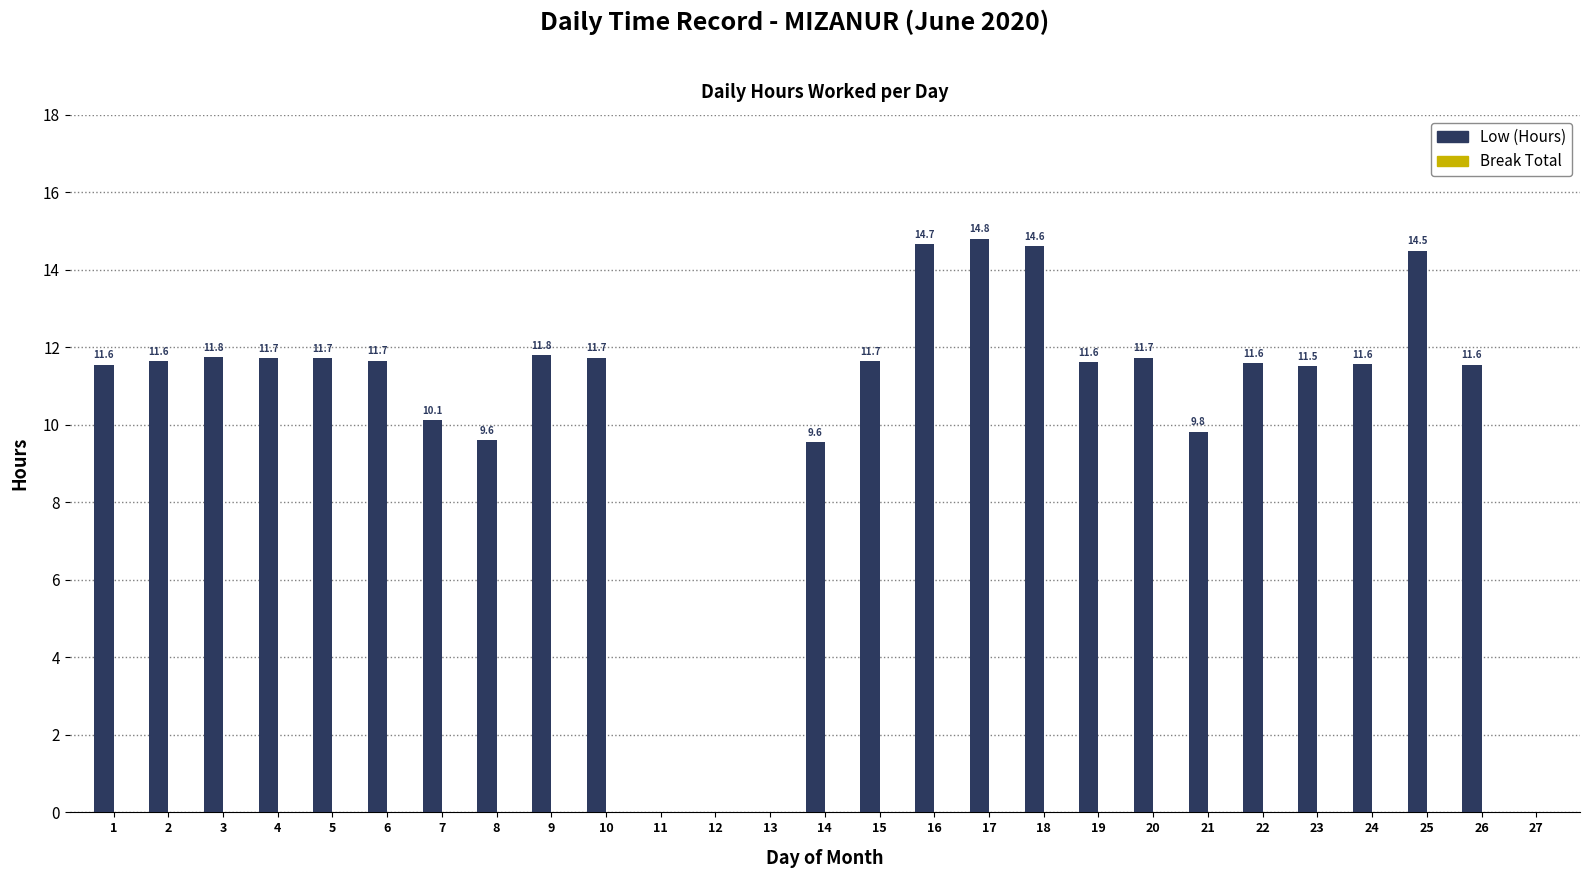

The value at 26 is 4.9. True or false?

False